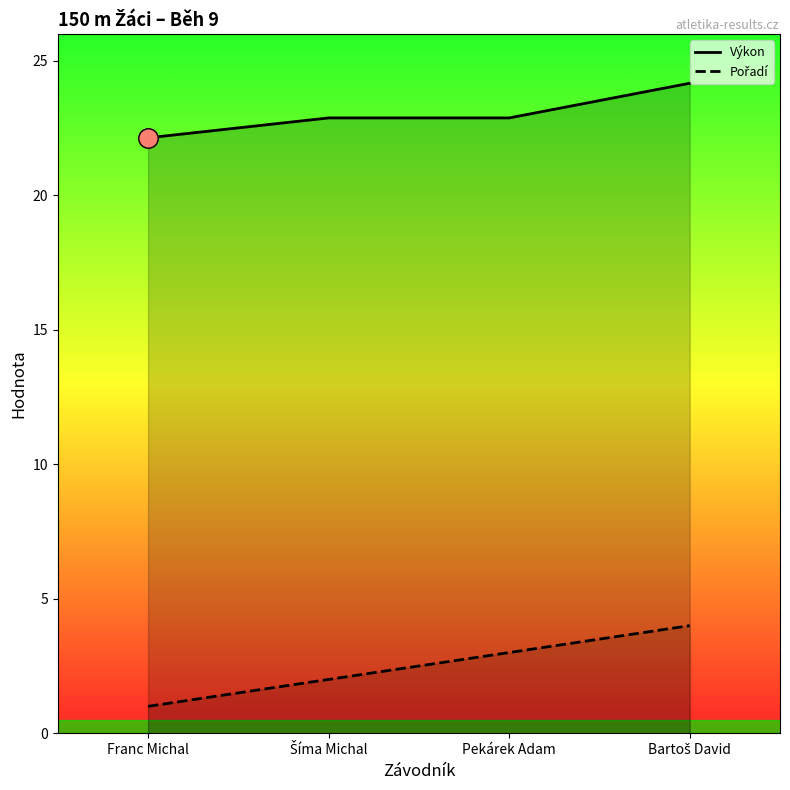

How many data points does each series have?

4